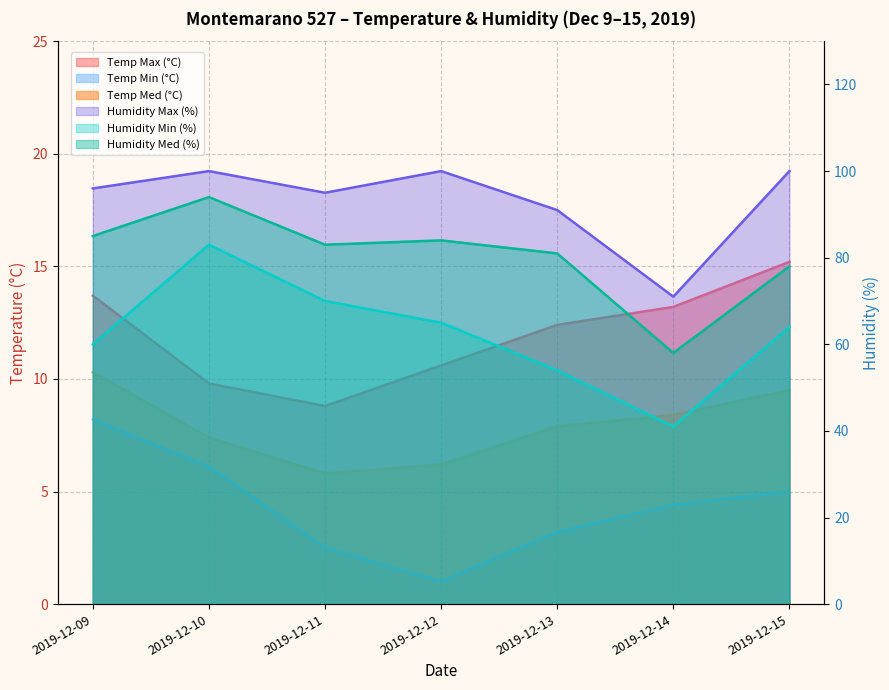

Reading left to right, list all the values displayed in this chart.

Temp Max (°C): 13.7	9.8	8.8	10.6	12.4	13.2	15.2
Temp Min (°C): 8.2	6.1	2.5	1.0	3.2	4.4	5.0
Temp Med (°C): 10.3	7.4	5.8	6.2	7.9	8.4	9.5
Humidity Max (%): 96.0	100.0	95.0	100.0	91.0	71.0	100.0
Humidity Min (%): 60.0	83.0	70.0	65.0	54.0	41.0	64.0
Humidity Med (%): 85.0	94.0	83.0	84.0	81.0	58.0	78.0